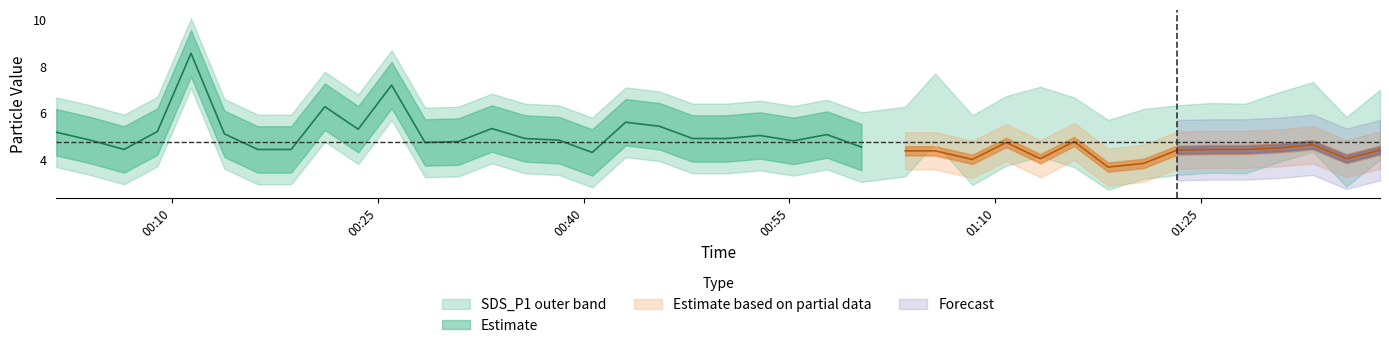

At which category is the sum across all series the highest?

2023/10/01 00:11:24